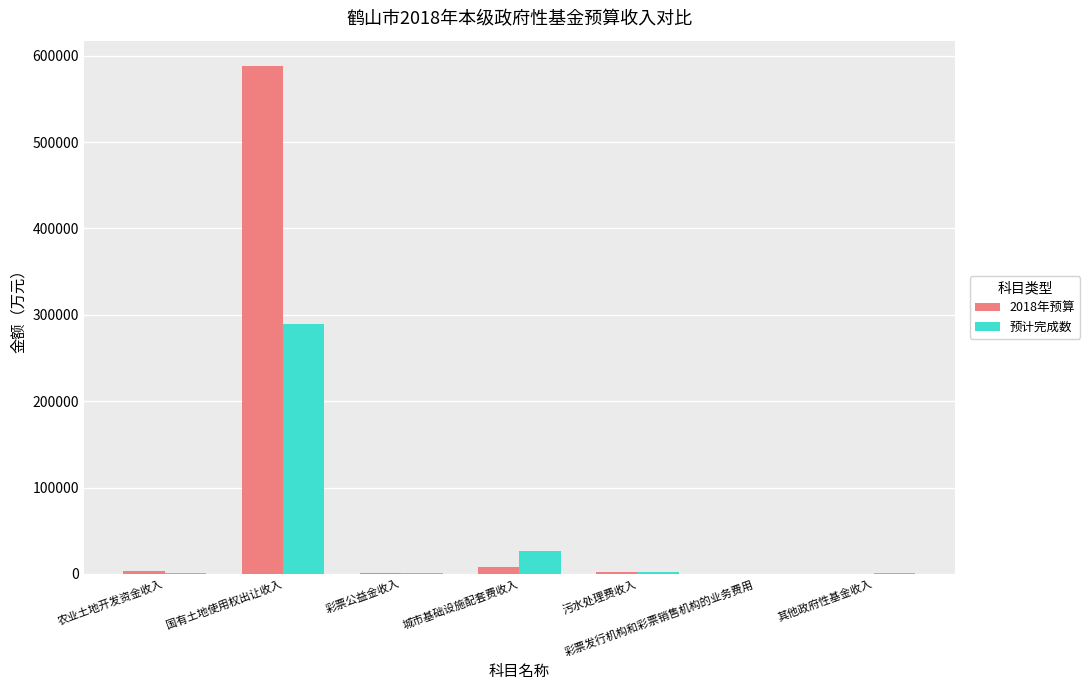

What is the sum of all 2018年预算 values?

602204.0